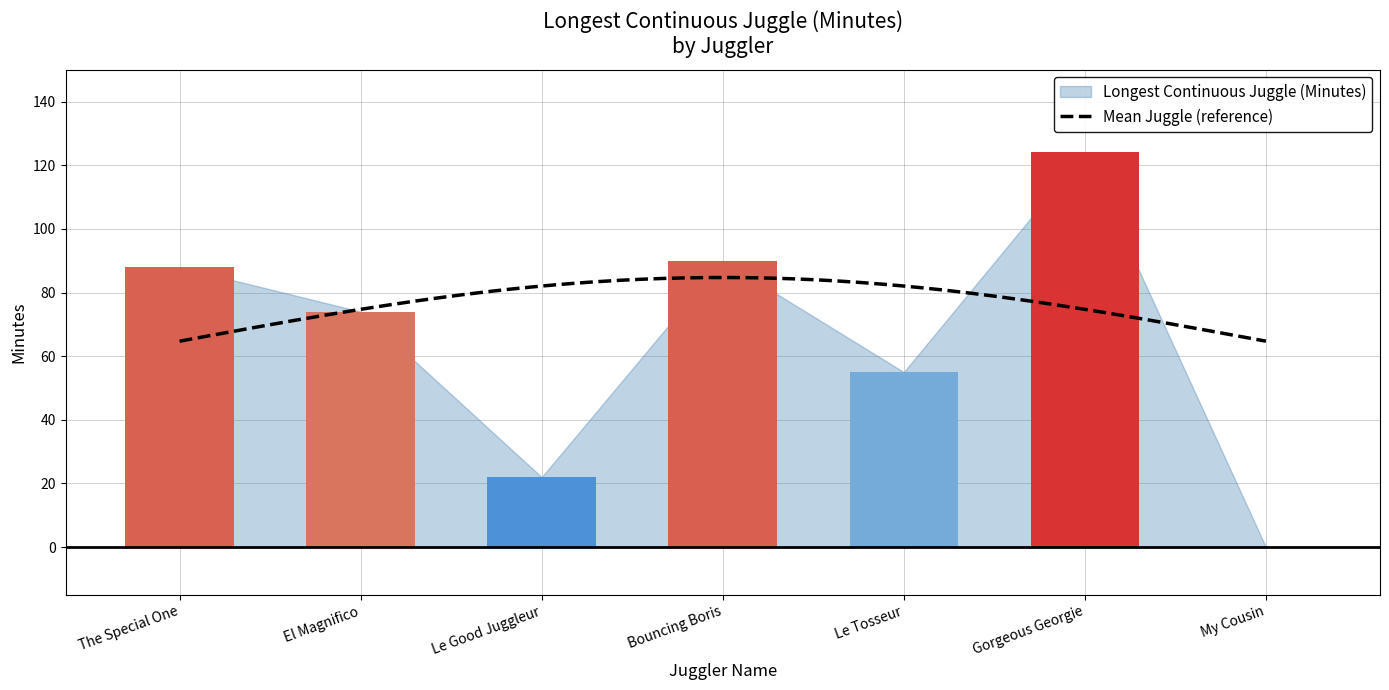

Is it true that the value at Le Tosseur is 55?

True